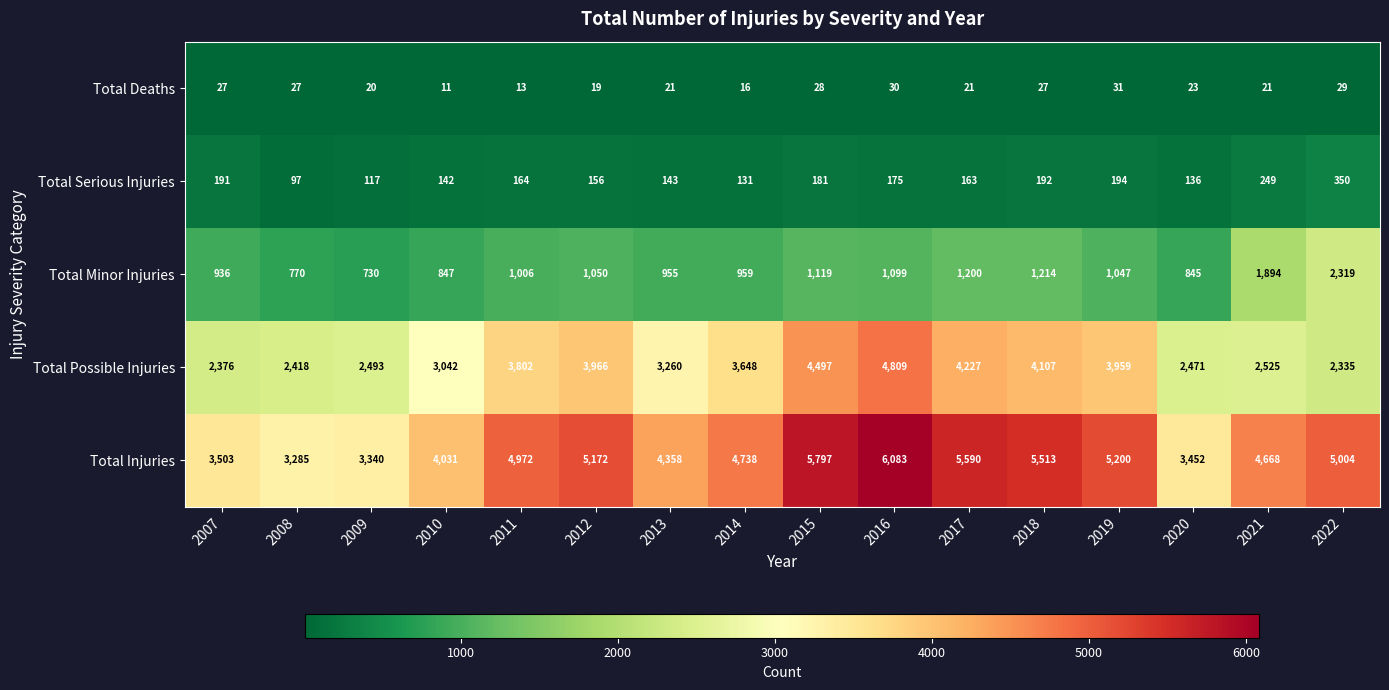

True or false: Total Minor Injuries has a value of 375 at 2019.

False